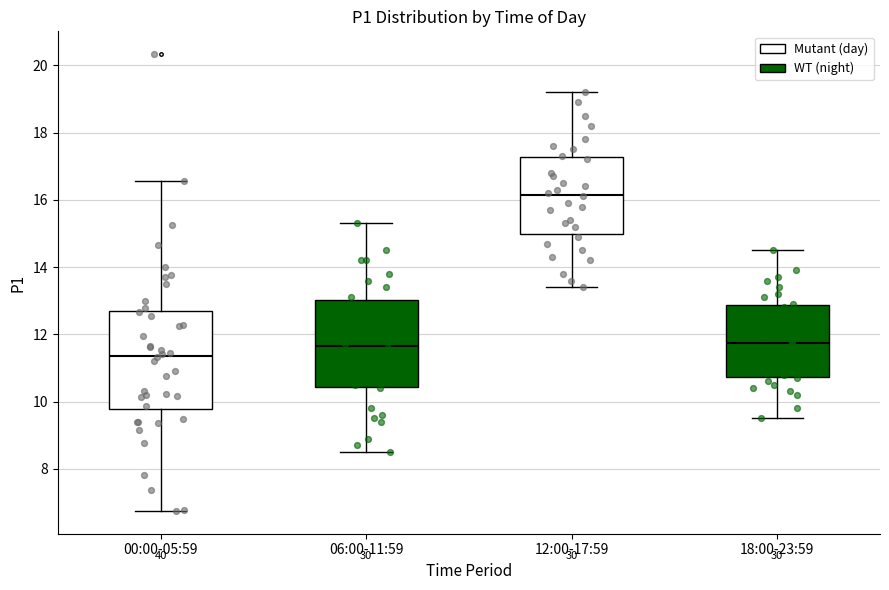

Reading left to right, read every box against the y-axis: the position of its median line, the range the box covers, and the ends of its whiskers. The values are not printed on the chart, so give them approximately, as read against the axis.

00:00-05:59: median 11.4, box 9.8 to 12.6, whiskers 6.8 to 16.6
06:00-11:59: median 11.6, box 10.4 to 13.0, whiskers 8.6 to 15.4
12:00-17:59: median 16.2, box 15.0 to 17.2, whiskers 13.4 to 19.2
18:00-23:59: median 11.8, box 10.8 to 12.8, whiskers 9.6 to 14.6